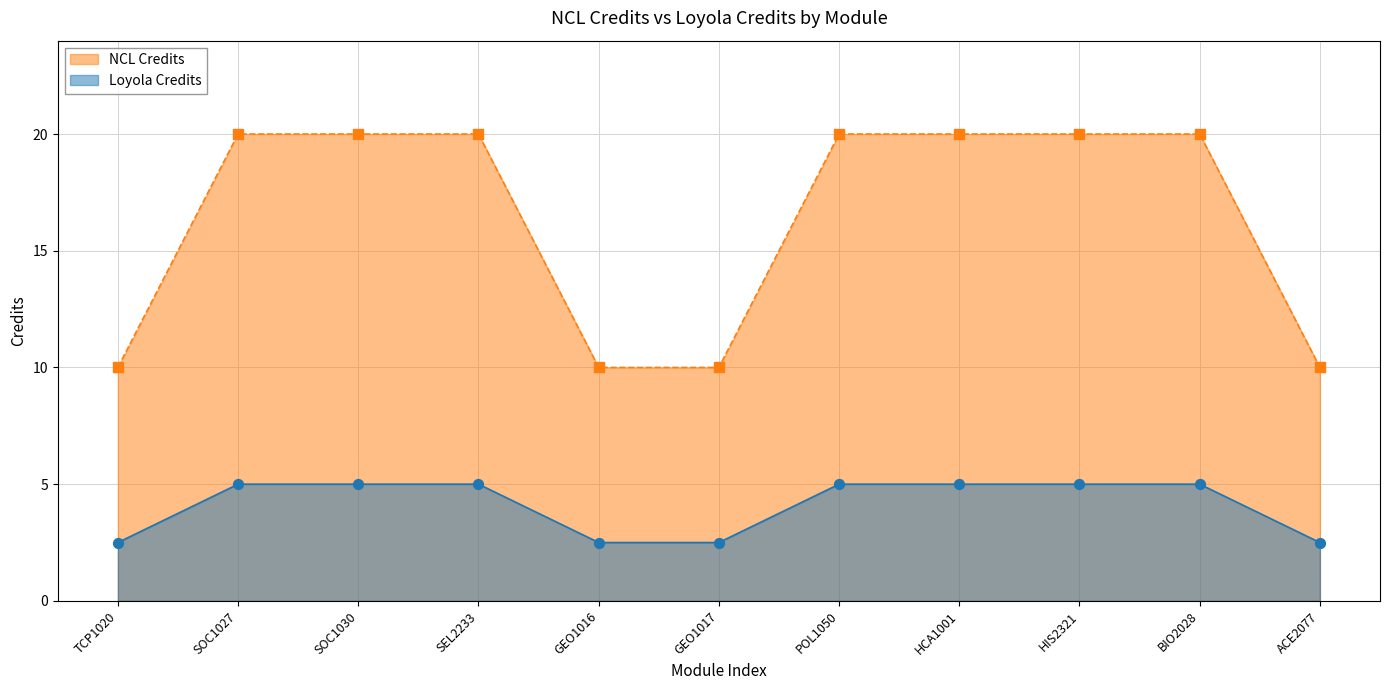

At how many categories does at least one series exceed 4?

11